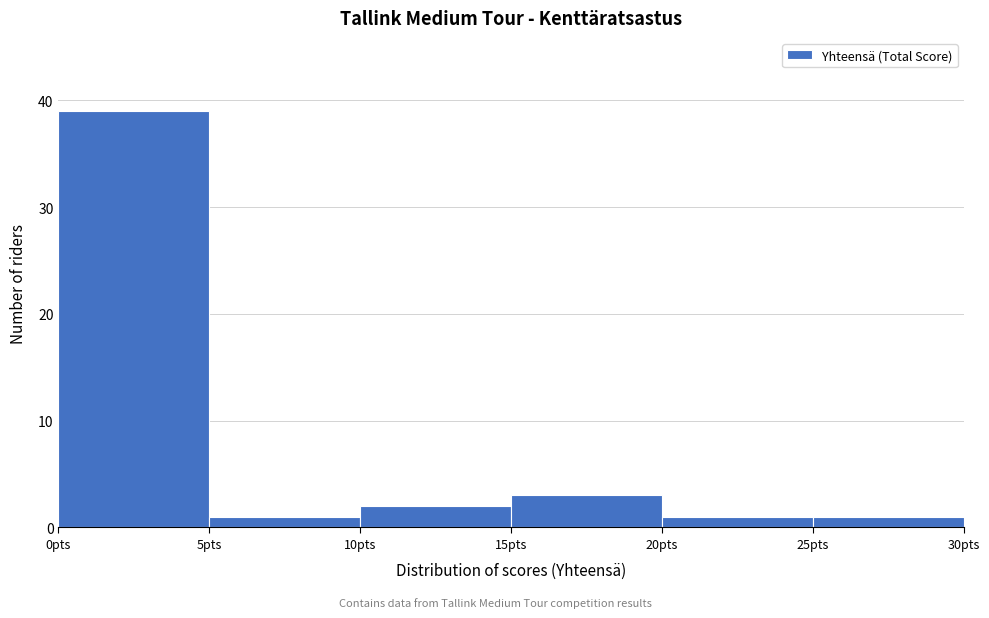

How tall is the bar that spans 20 to 25 on the x-axis? The values are not printed on the chart, so give them approximately, as read against the axis.

1